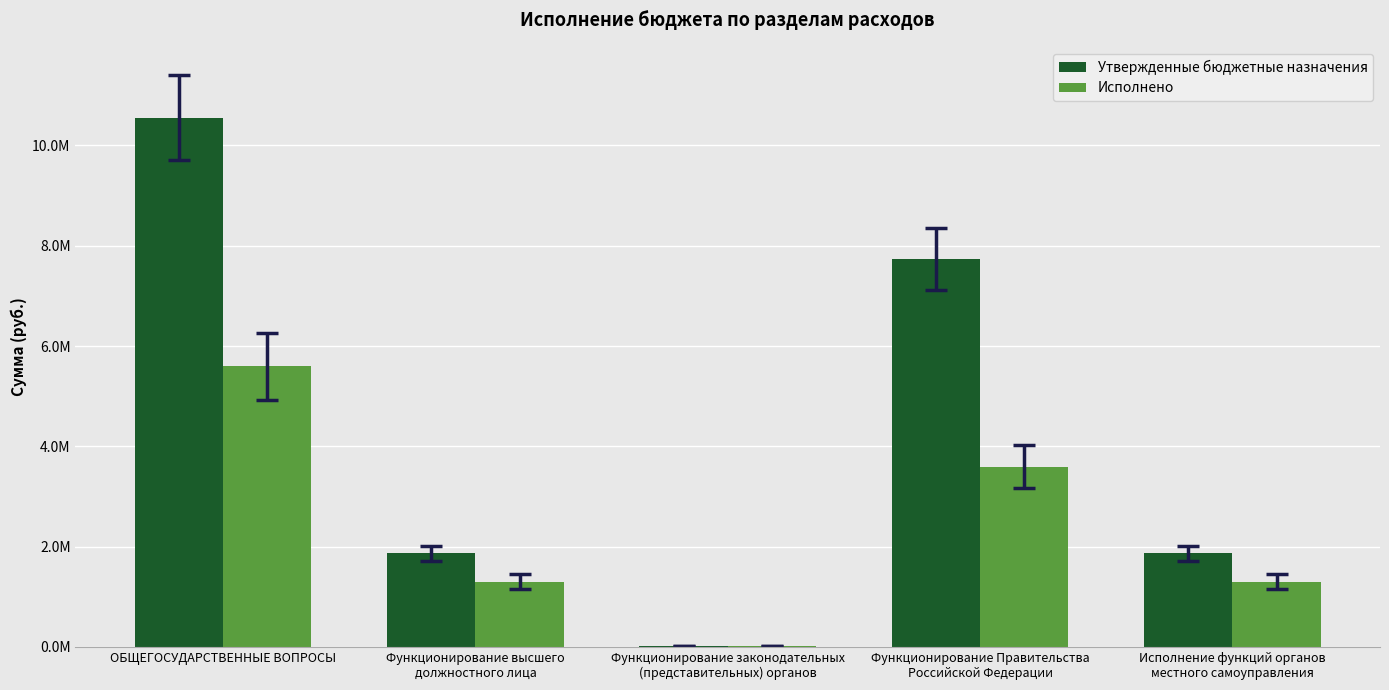

What are all the series names shown in the legend?

Утвержденные бюджетные назначения, Исполнено